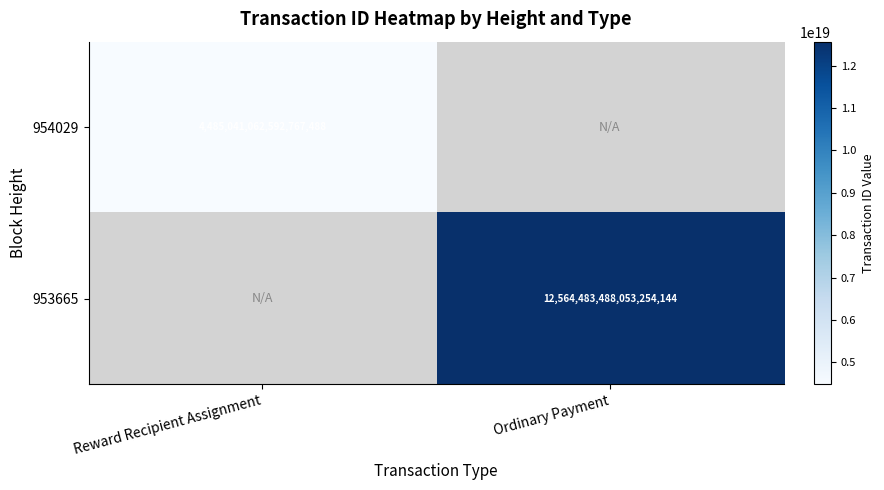

The 954029 series shows 7521413270256049152 at Reward Recipient Assignment. True or false?

False